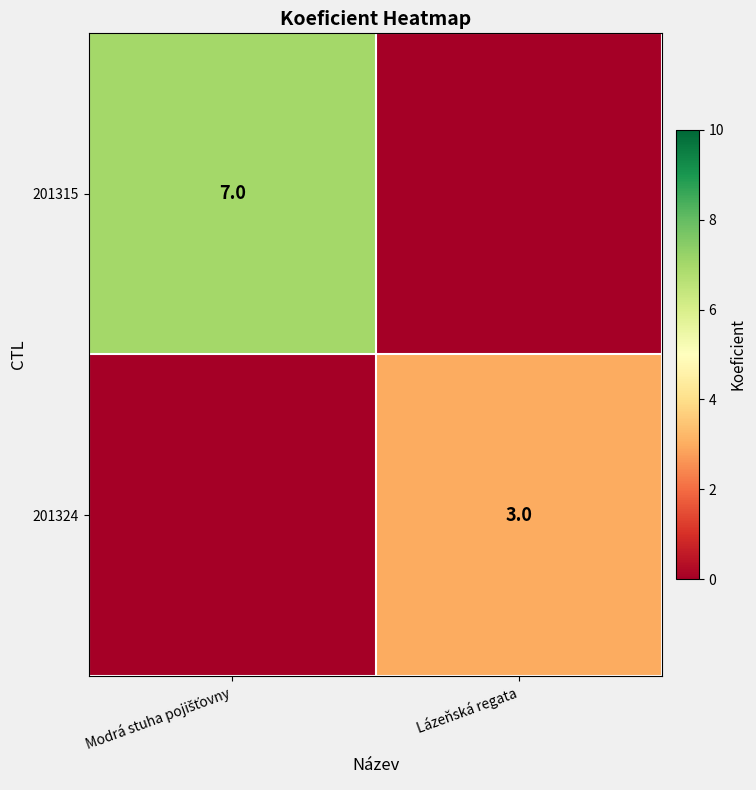

The 201324 series shows 4 at Lázeňská regata. True or false?

False